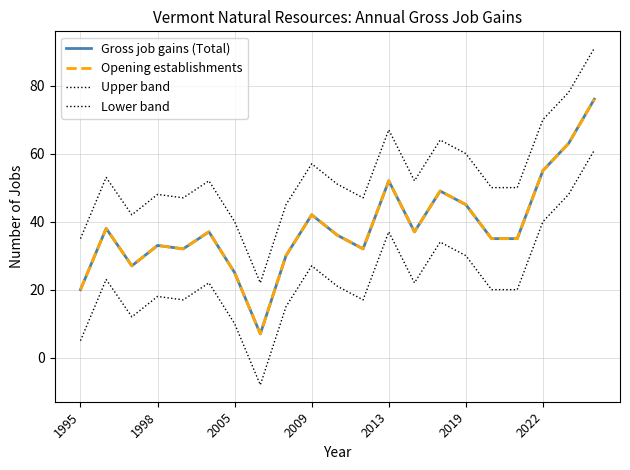

Does the chart display data point markers on the line(s)?

No